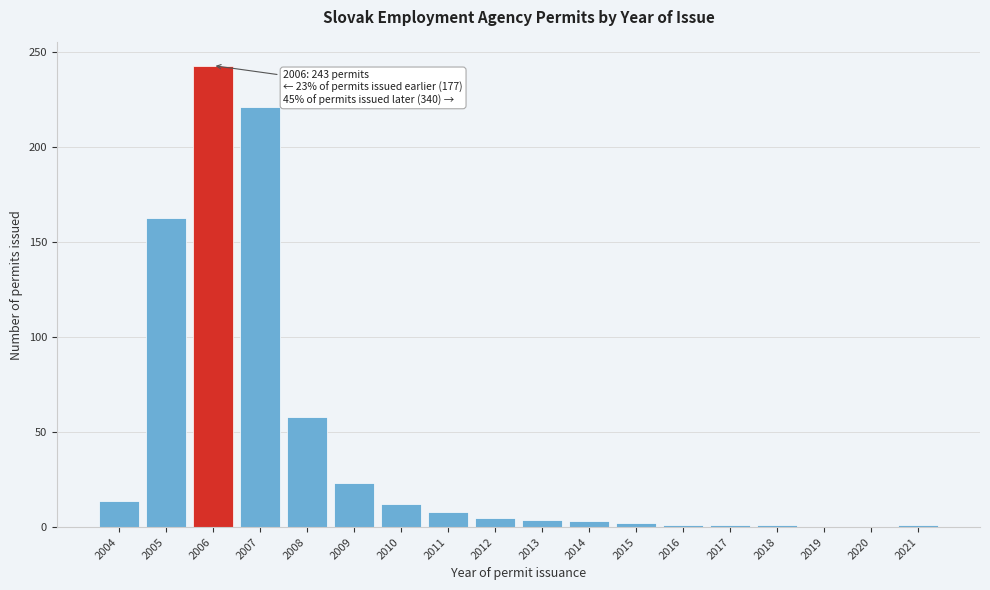

What is the sum of the values at 2011 and 2006?

251